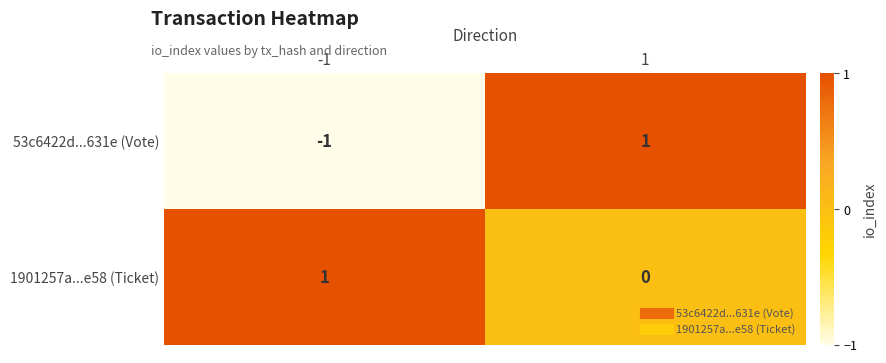

The 1901257a...e58 (Ticket) series shows 1 at -1. True or false?

True